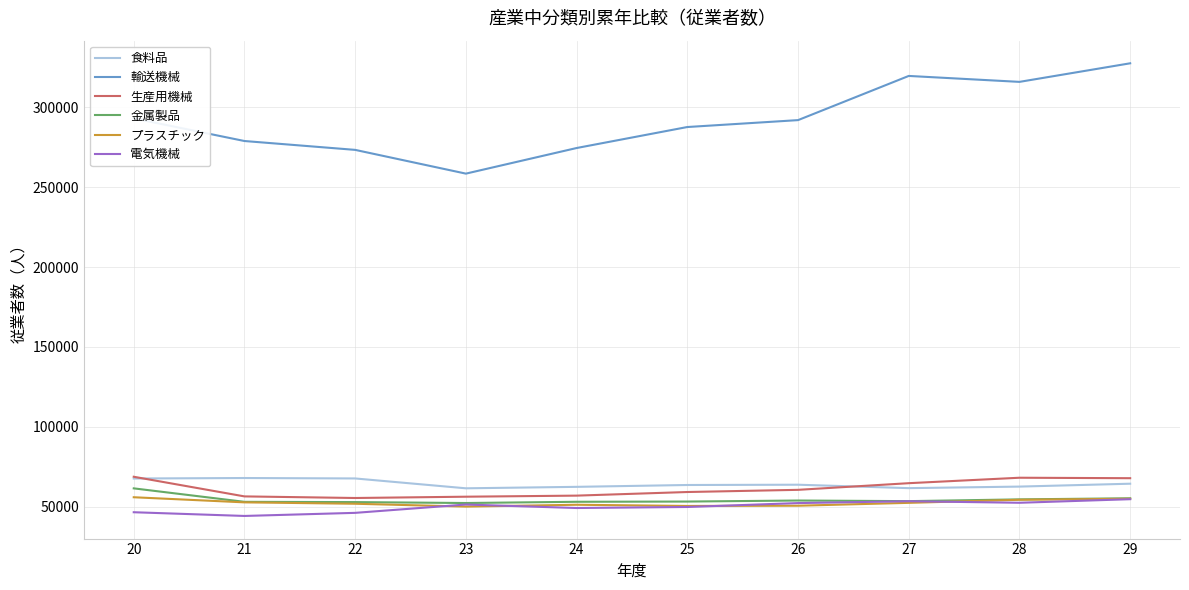

Where is the first local maximum for 輸送機械?

27